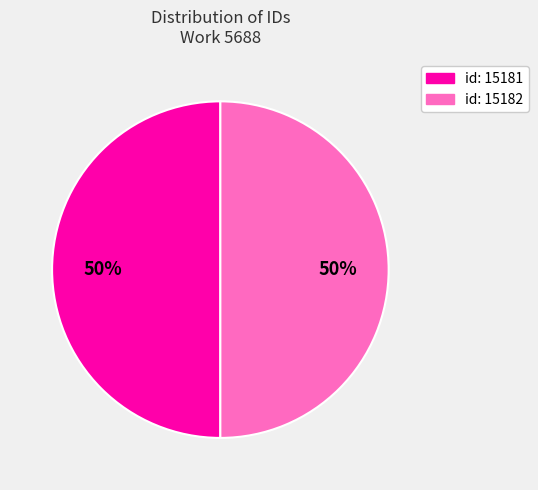

To the nearest percent, what is the average slice percentage?

50%